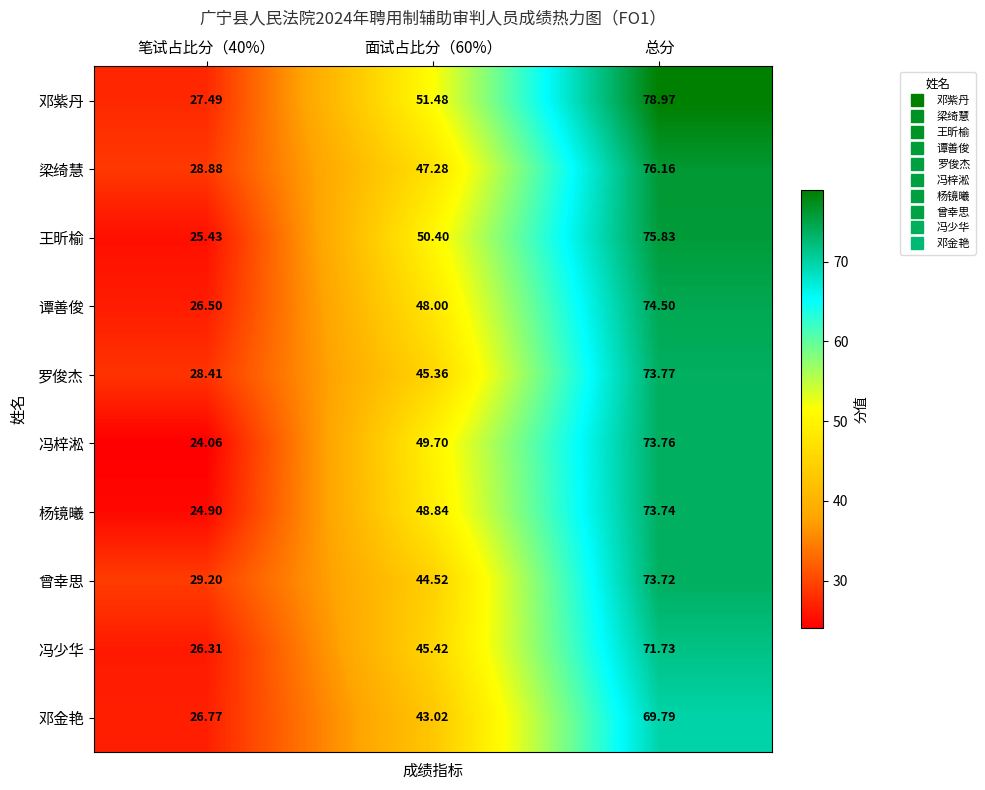

How many categories are shown in the chart?

3